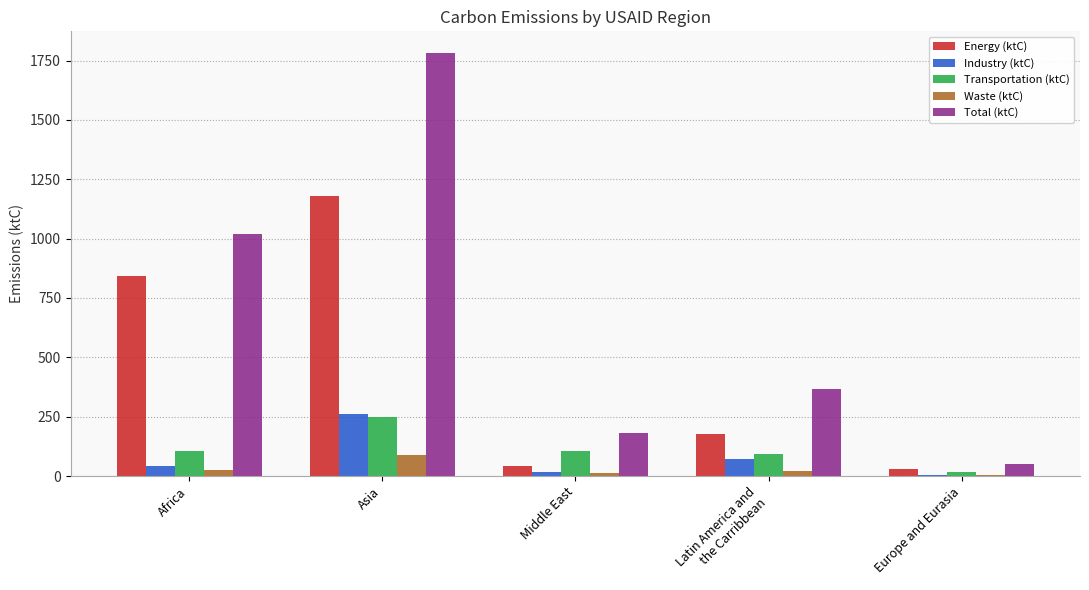

What is the greatest value displayed?

1783.9